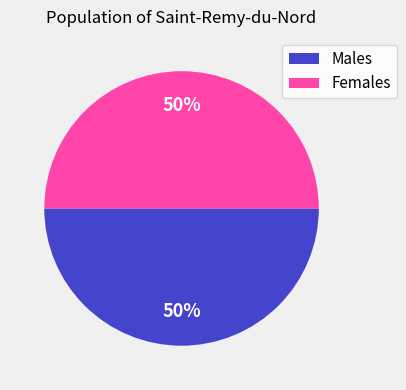

To the nearest percent, what is the combined percentage of Males and Females?

100%